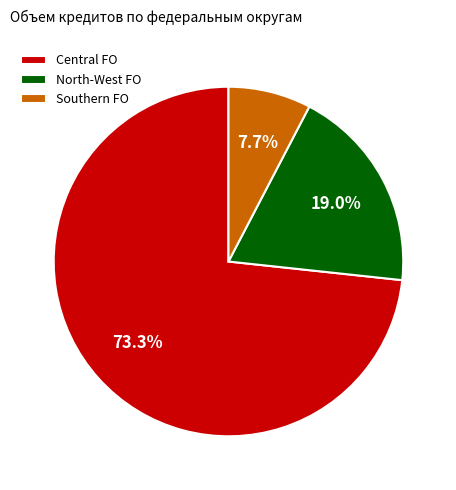

Does any single category account for the majority?

Yes